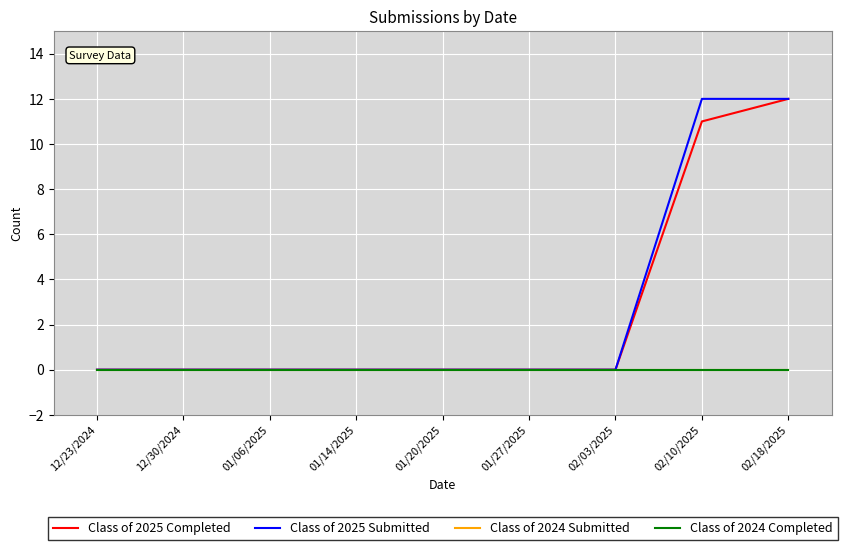

How many lines are shown in the chart?

4